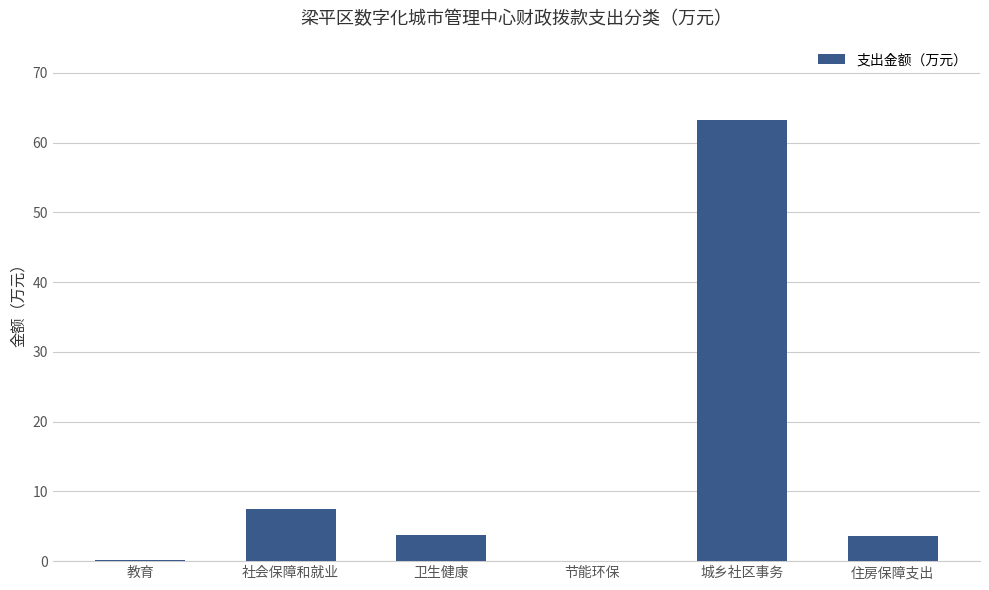

What is the average value?

13.1